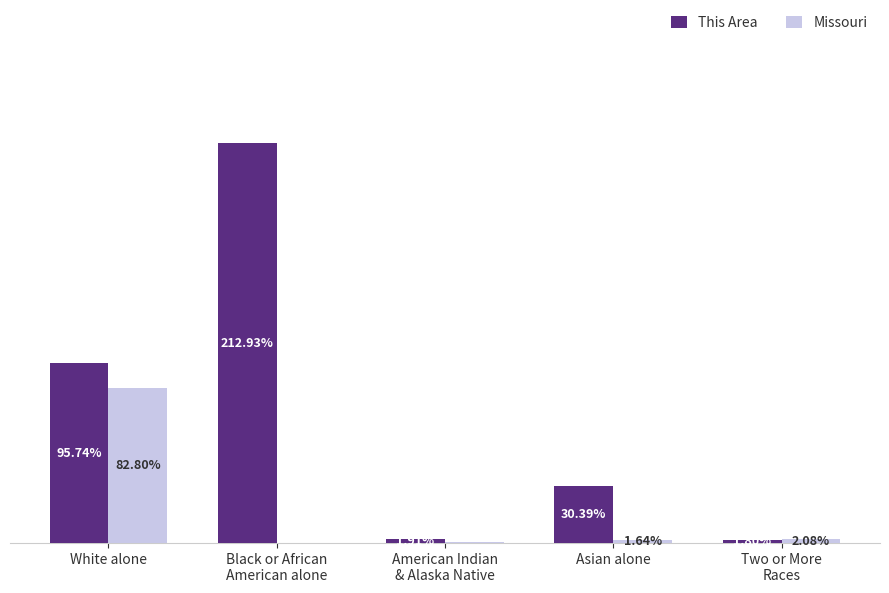

Are the bars horizontal?

No